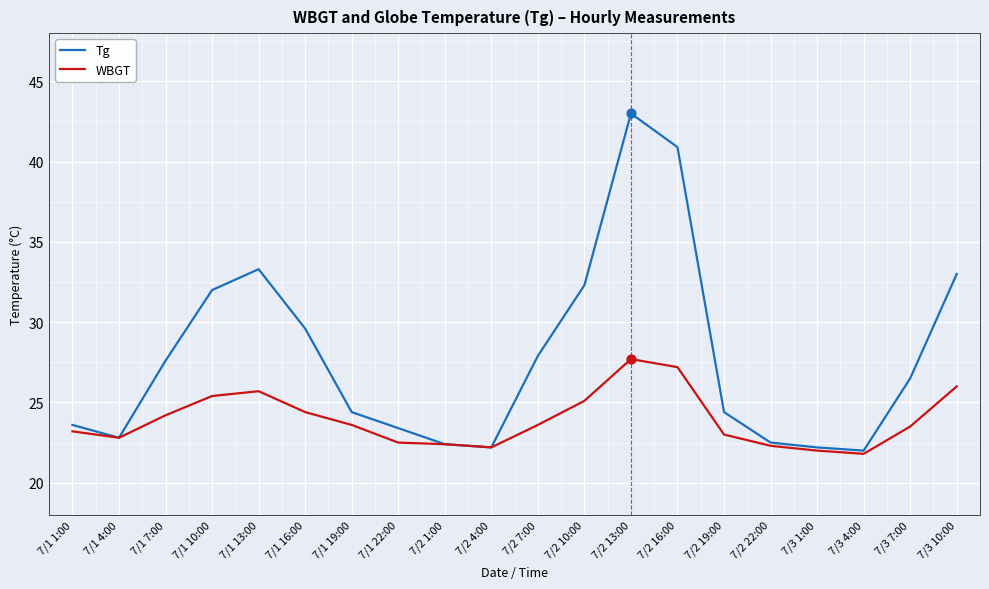

What are all the series names shown in the legend?

Tg, WBGT